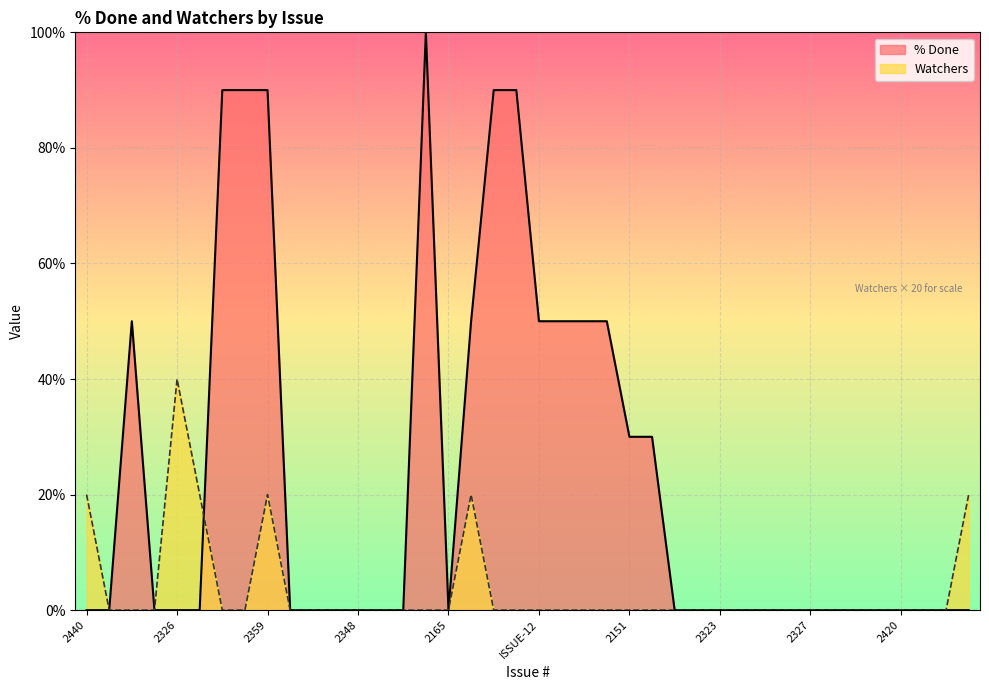

At 2447, list the series in order from smallest to largest.

% Done, Watchers